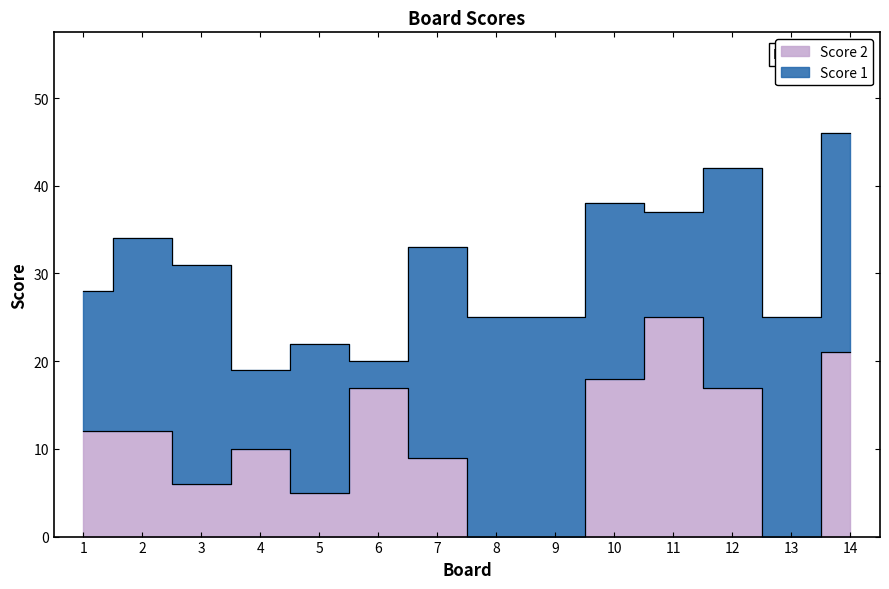

Which has a higher value, 1 or 12?

12